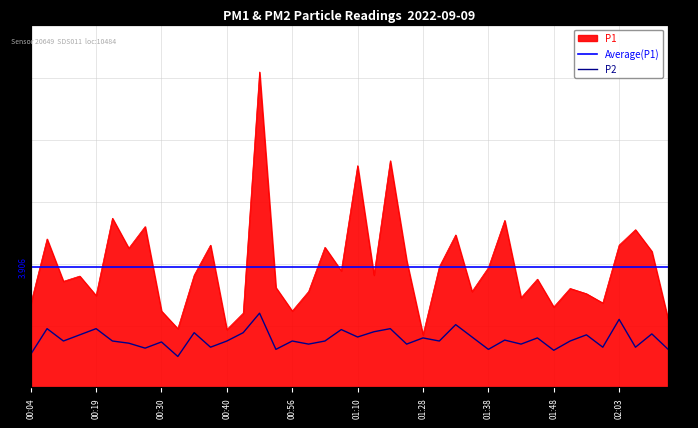

True or false: P1 and P2 cross at least once.

False